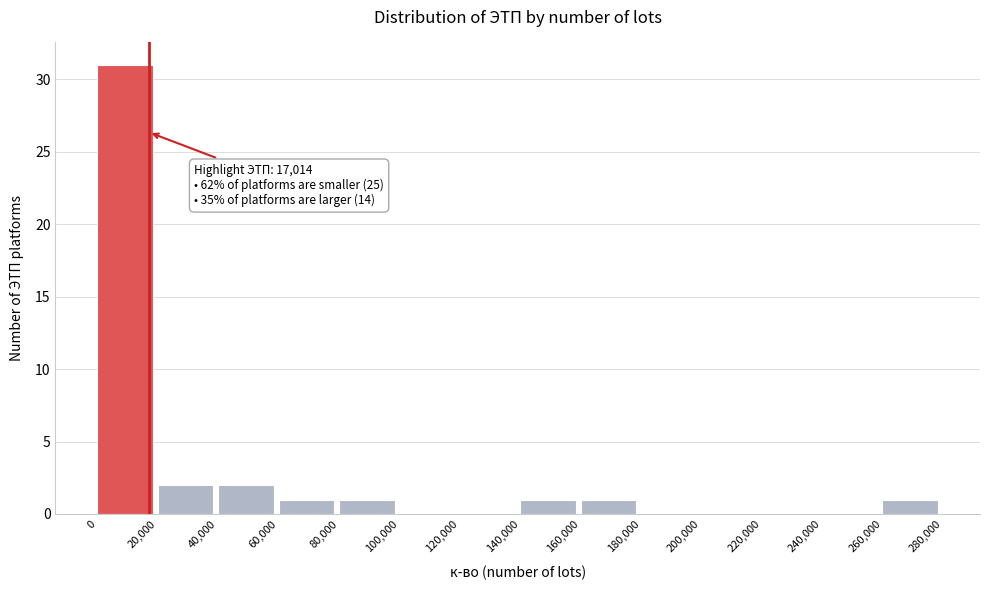

Which range on the x-axis has the tallest bar?

0 to 20,000